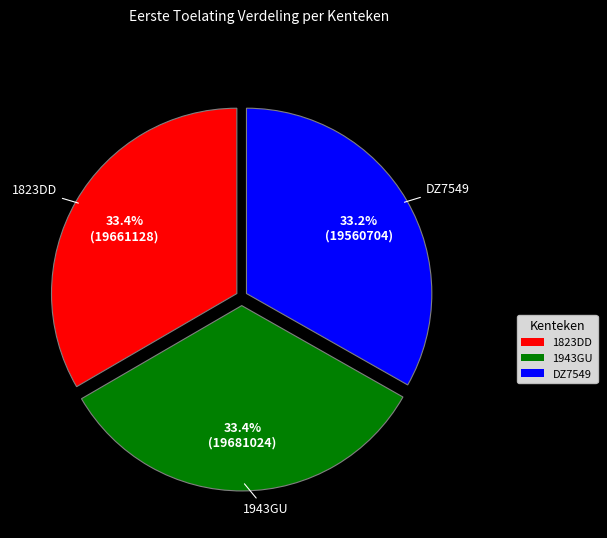

Count the number of slices in the pie.

3